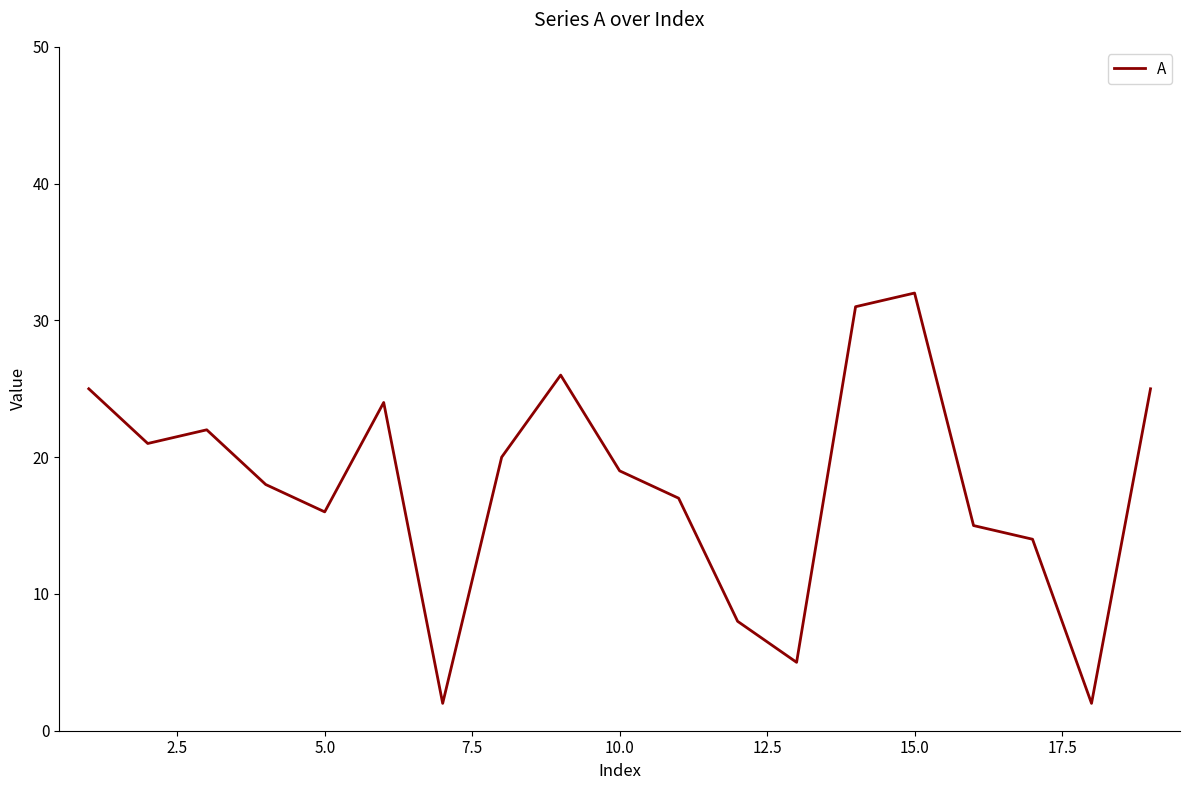

How many interior local valleys (lower than both neighbors) does the data have?

5